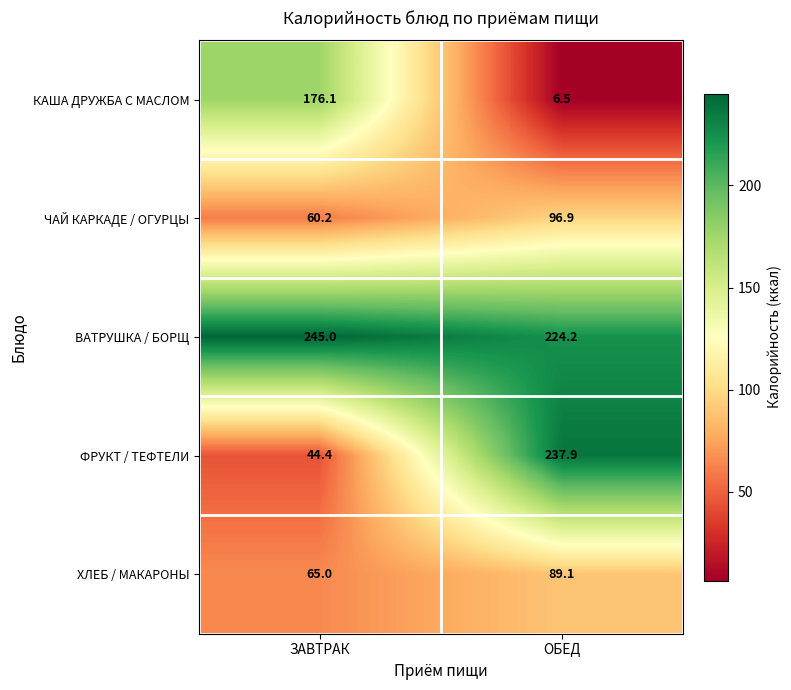

At which label does КАША ДРУЖБА С МАСЛОМ first exceed 176?

ЗАВТРАК